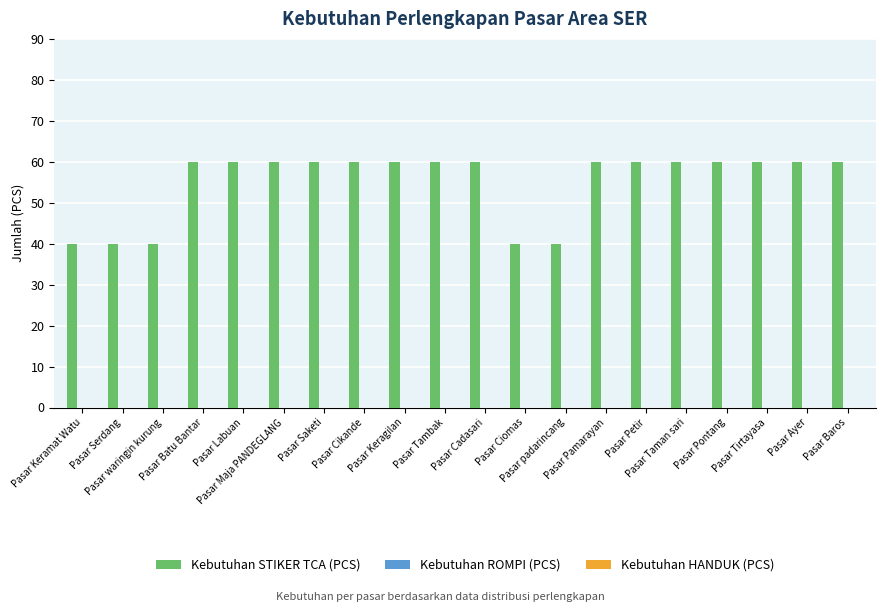

What is the value of the 9th bar from the left?

60